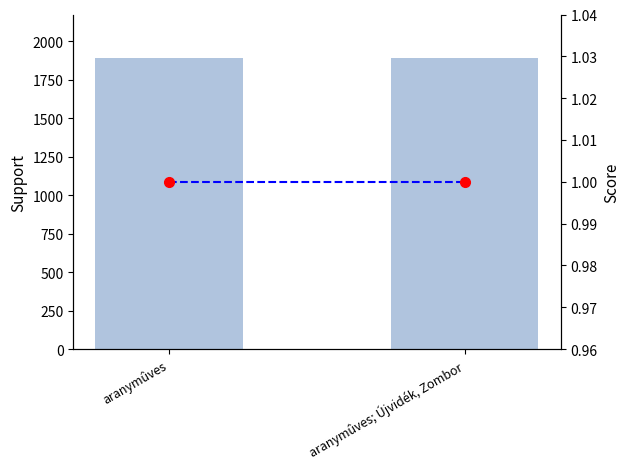

List the series in order of their peak value, lowest first.

Score, Születési ideje